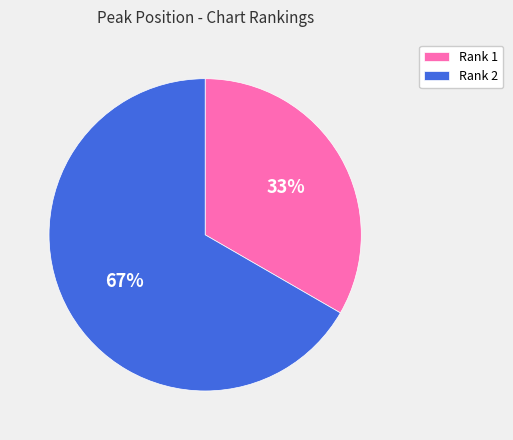

Rank the categories by value from highest to lowest.

Rank 2, Rank 1